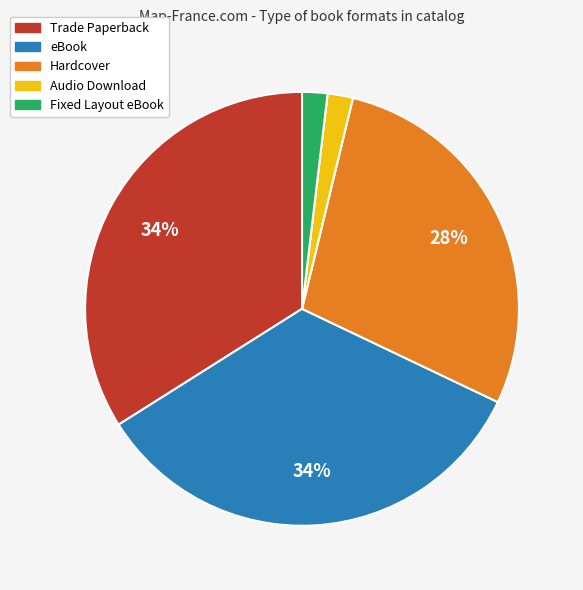

Count the number of slices in the pie.

5